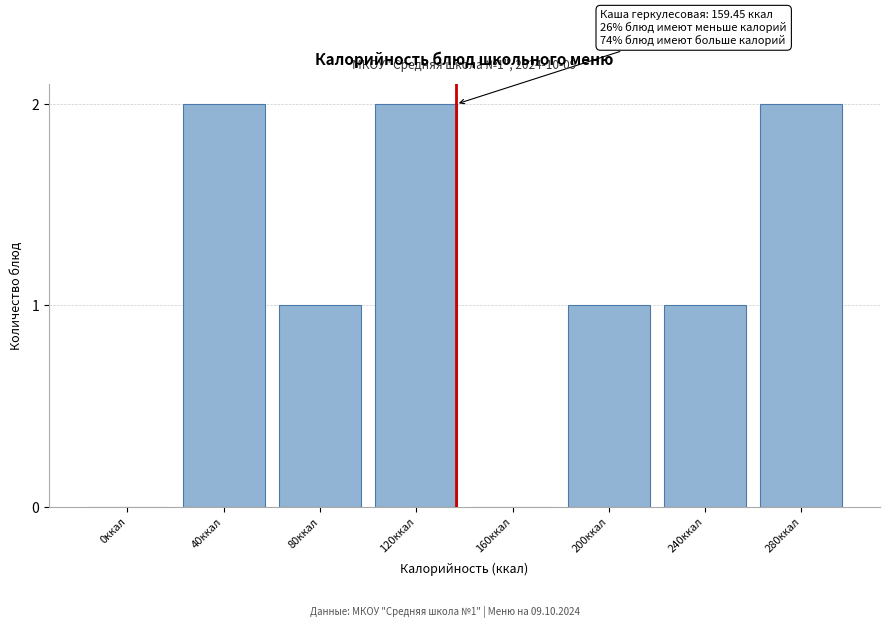

Reading right to left, extract all data points from this chart.

280ккал=2	240ккал=1	200ккал=1	160ккал=0	120ккал=2	80ккал=1	40ккал=2	0ккал=0